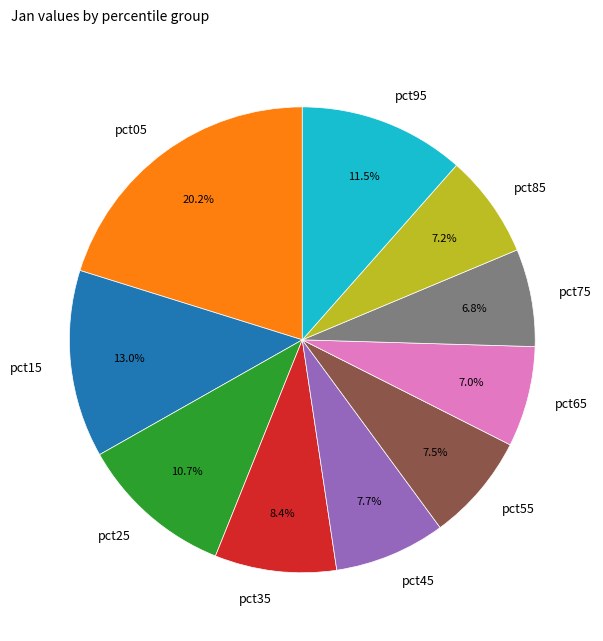

What is the total percentage of pct05 and pct95?

31.7%